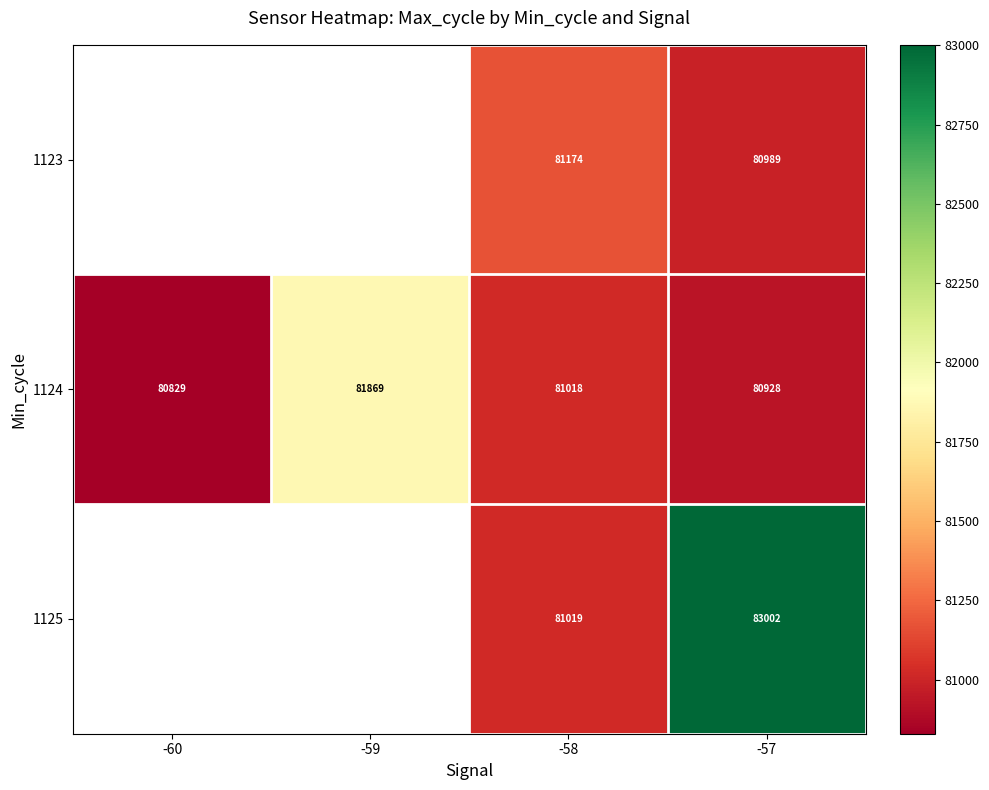

Rank the series at -58 from lowest to highest value.

1124, 1125, 1123